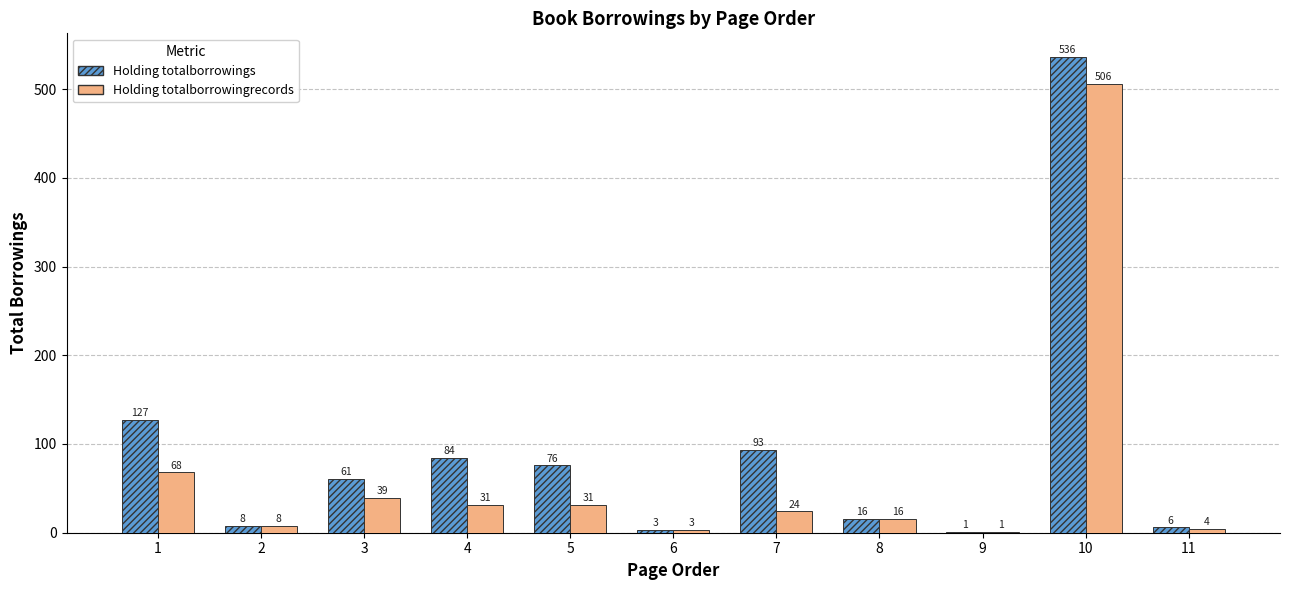

Is the value of Holding totalborrowings at 7 greater than the value of Holding totalborrowingrecords at 9?

Yes